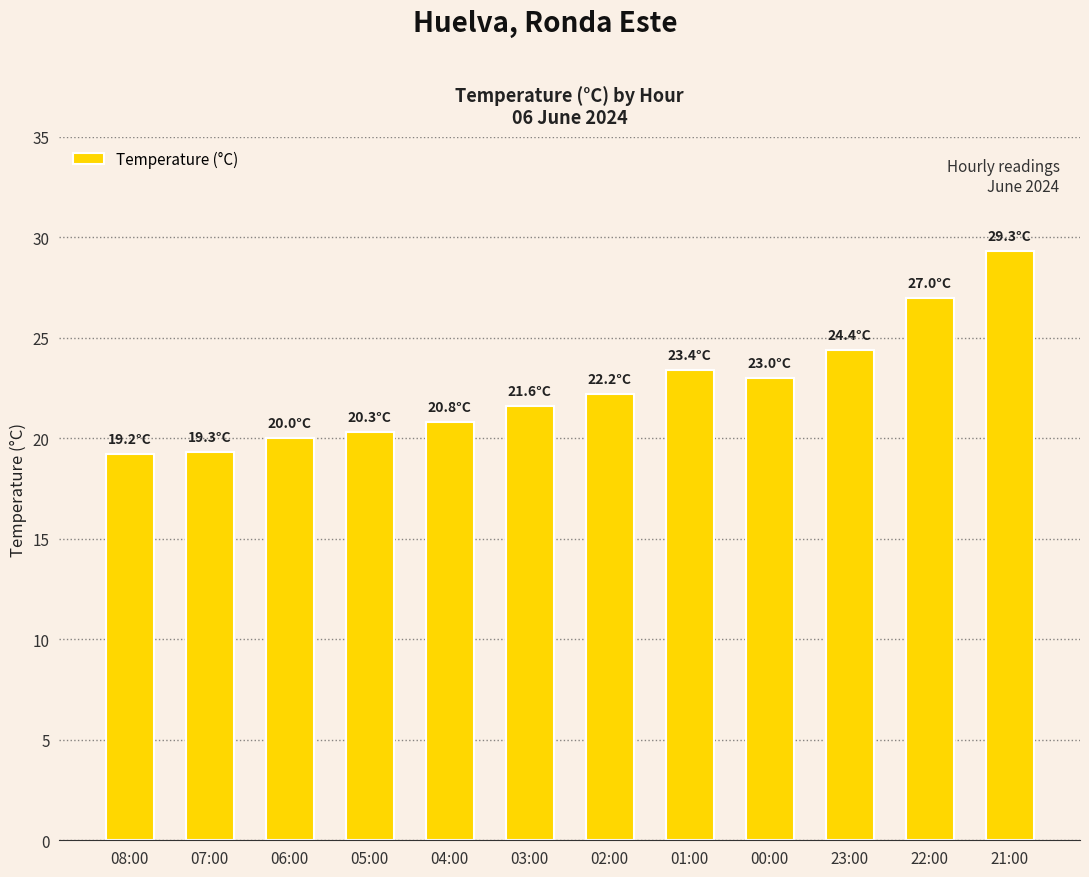

What is the greatest value displayed?

29.3